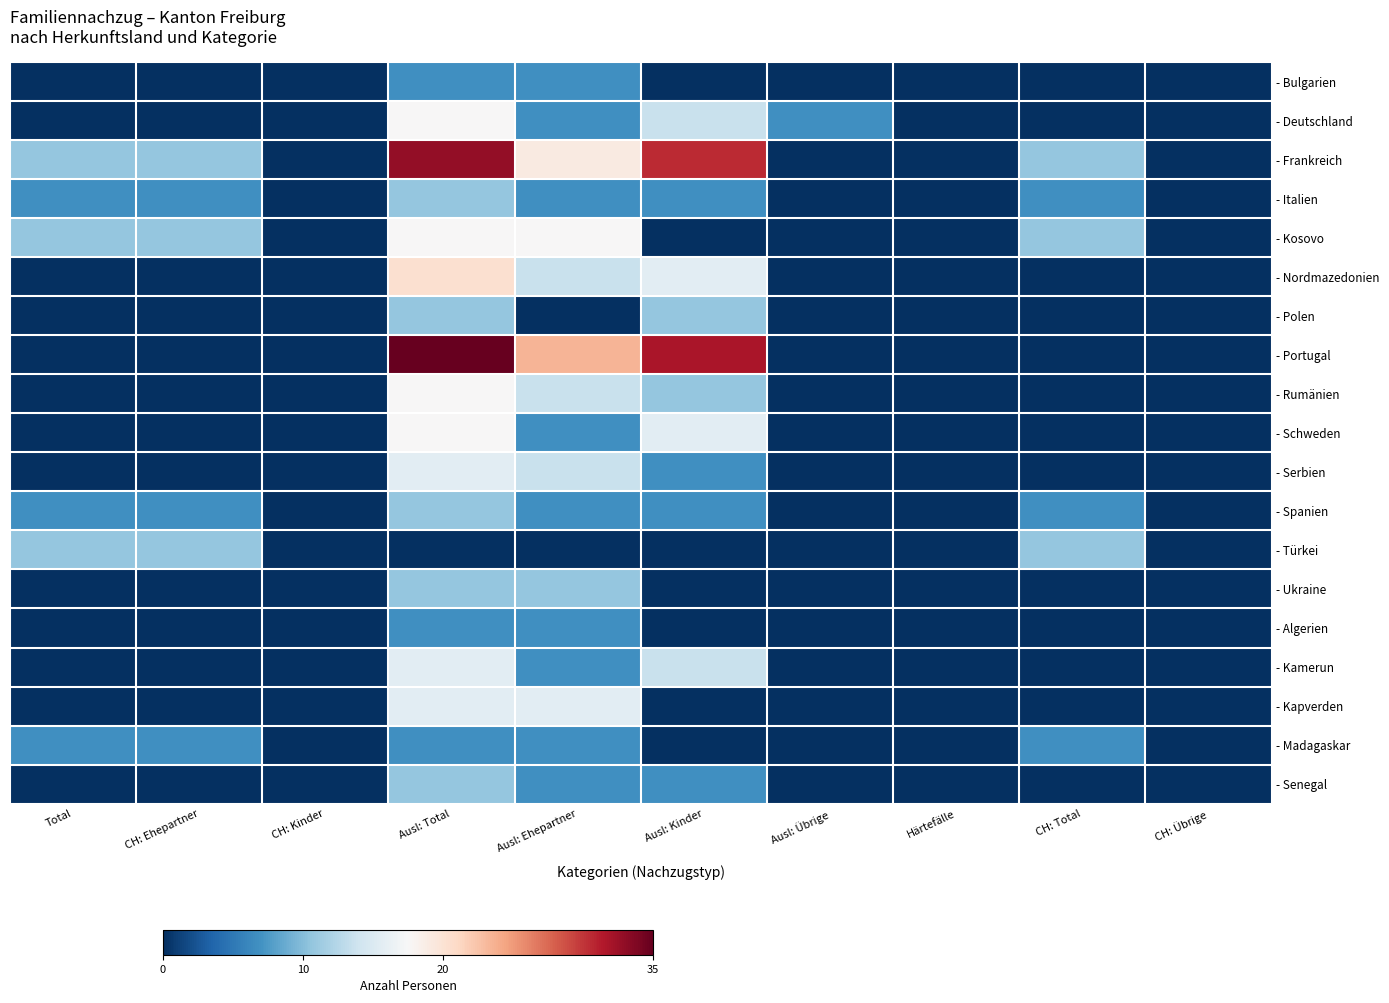

Between CH: Ehepartner and Ausl: Ehepartner, which is larger?

Ausl: Ehepartner